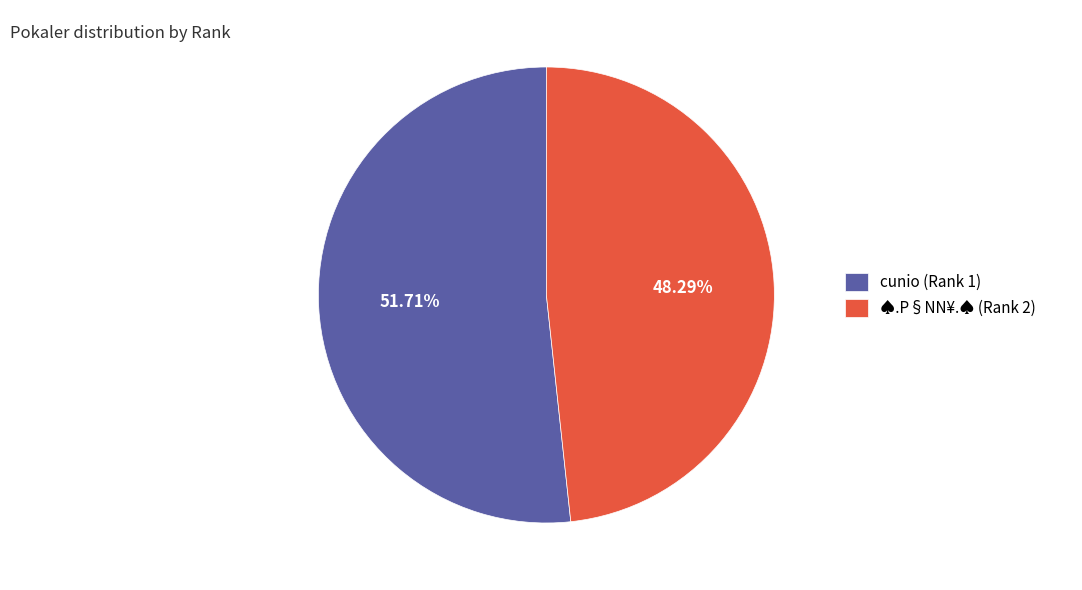

What is the majority slice?

cunio (Rank 1)